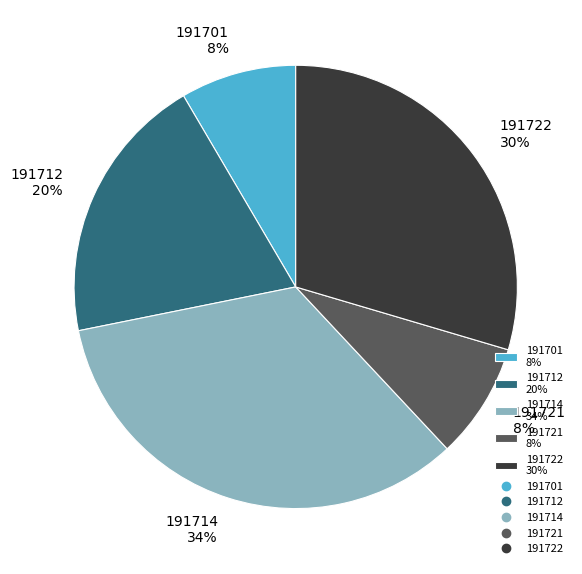

What percentage is the 191701 slice, to the nearest percent?

8%